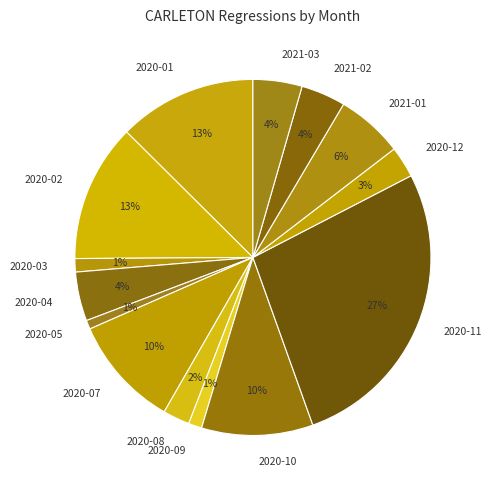

Does any single category account for the majority?

No